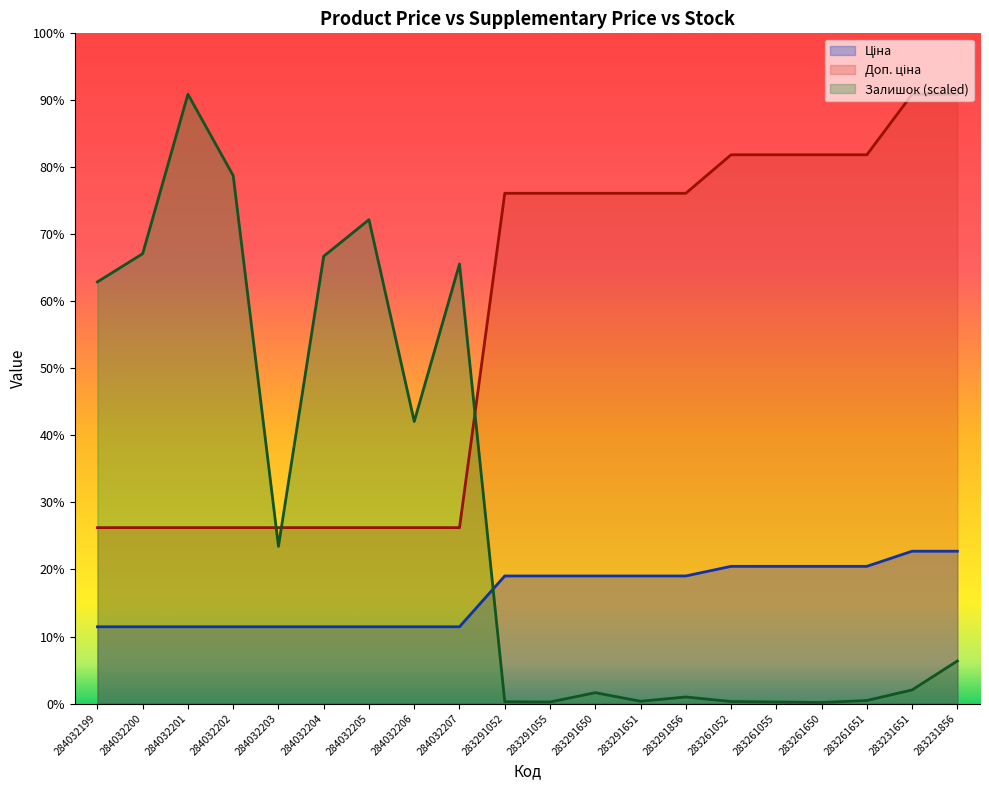

Is it true that Доп. ціна equals 740.8 at 284032203?

False